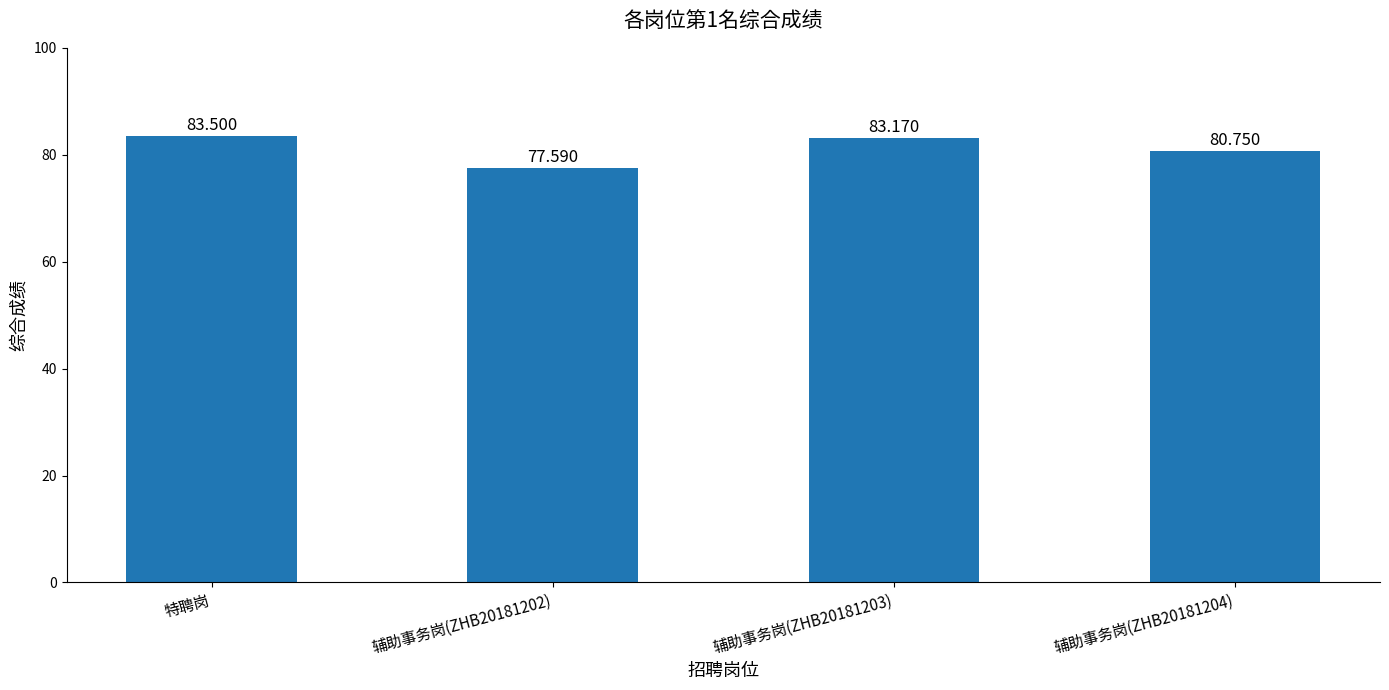

Reading right to left, what are all the values shown in this chart?

80.8	83.2	77.6	83.5